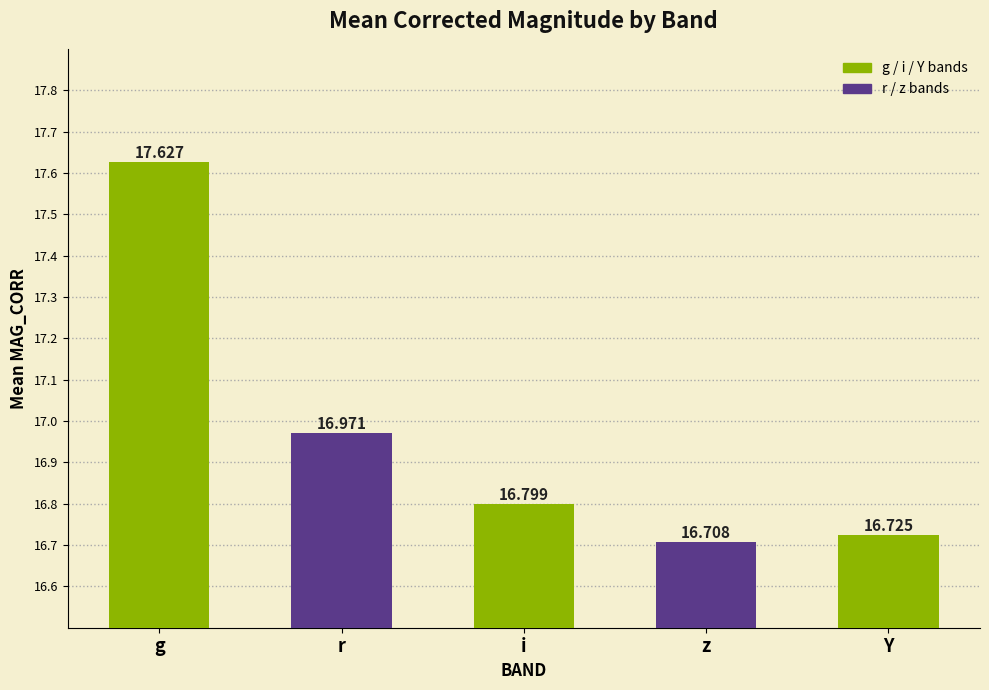

What is the smallest value displayed?

16.7